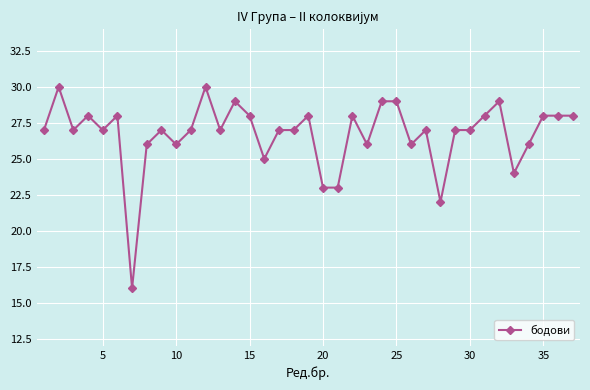

What is the difference between the maximum and second lowest values?

8